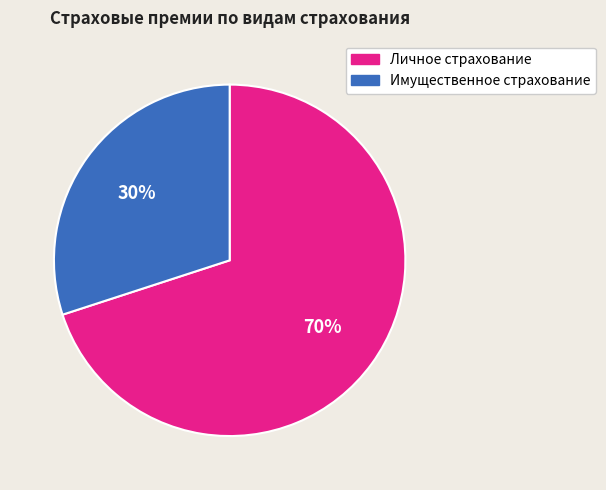

Does Имущественное страхование account for over 50% of the chart?

No